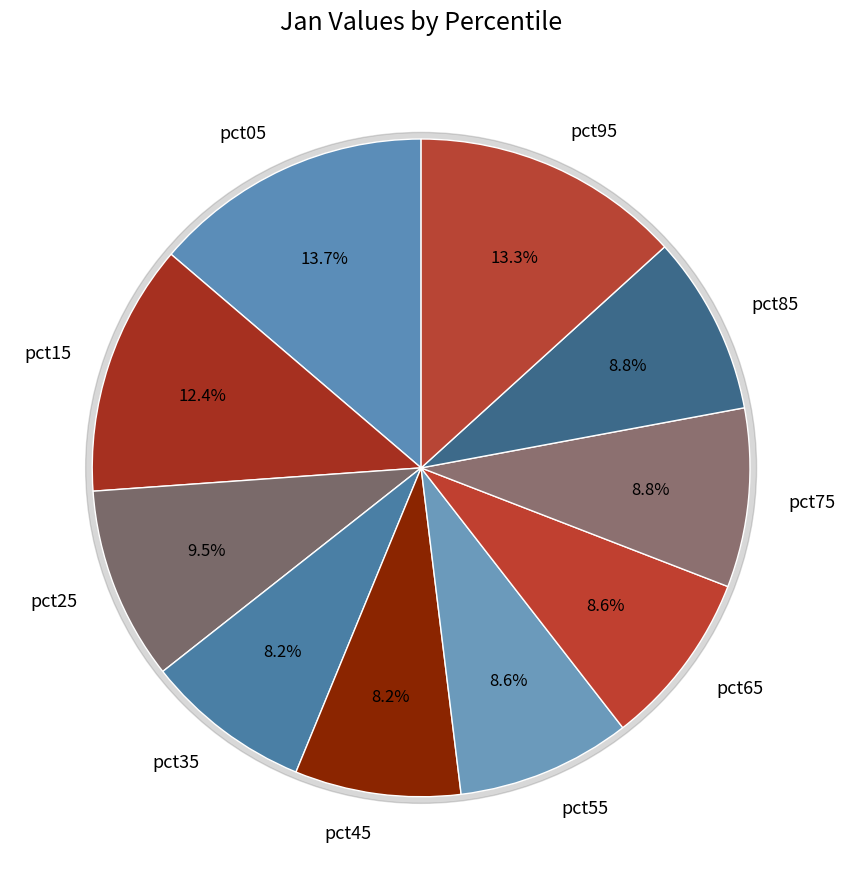

True or false: pct35 accounts for 8% of the total.

True